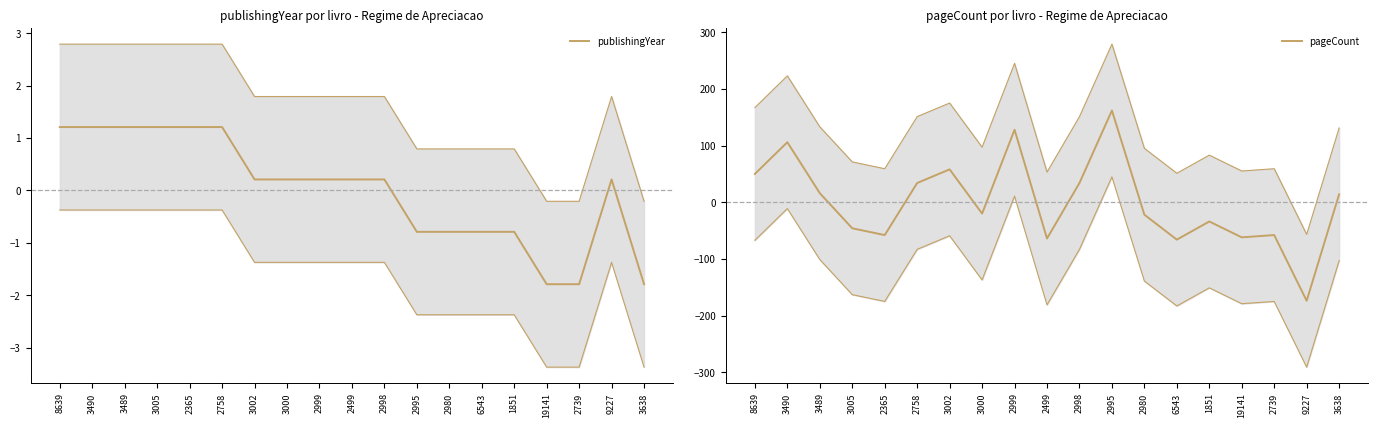

How many values in publishingYear are above zero?

12